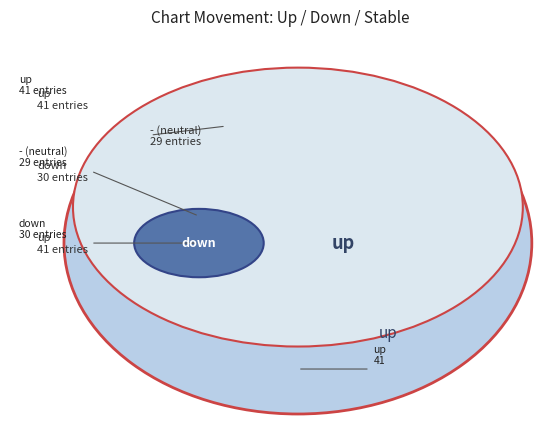

Which category has the biggest portion of the pie?

up